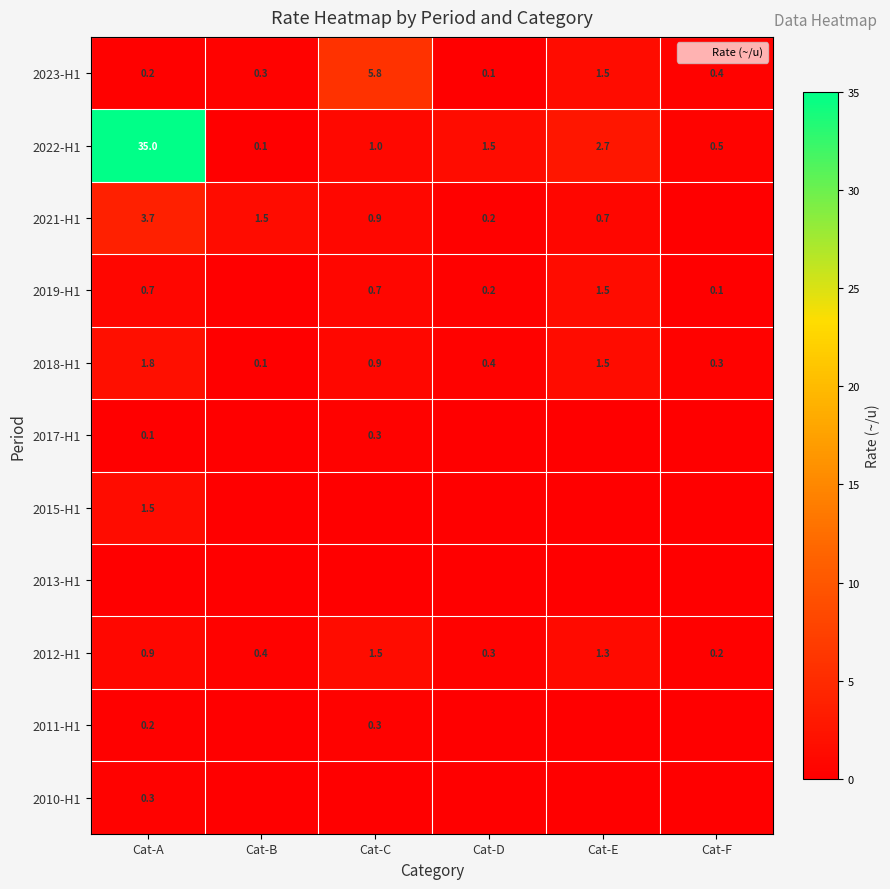

Count the number of categories in the chart.

6